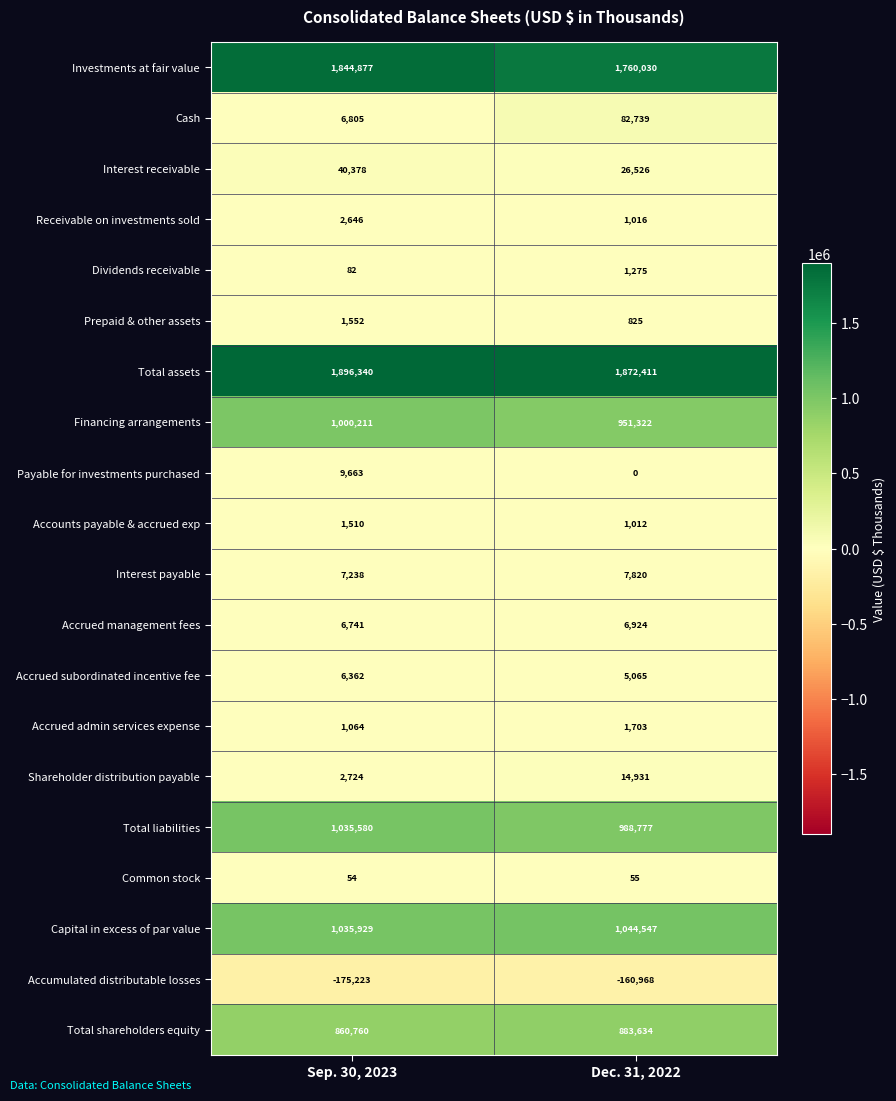

Rank the series at Sep. 30, 2023 from lowest to highest value.

Accumulated distributable losses, Common stock, Dividends receivable, Accrued admin services expense, Accounts payable & accrued exp, Prepaid & other assets, Receivable on investments sold, Shareholder distribution payable, Accrued subordinated incentive fee, Accrued management fees, Cash, Interest payable, Payable for investments purchased, Interest receivable, Total shareholders equity, Financing arrangements, Total liabilities, Capital in excess of par value, Investments at fair value, Total assets